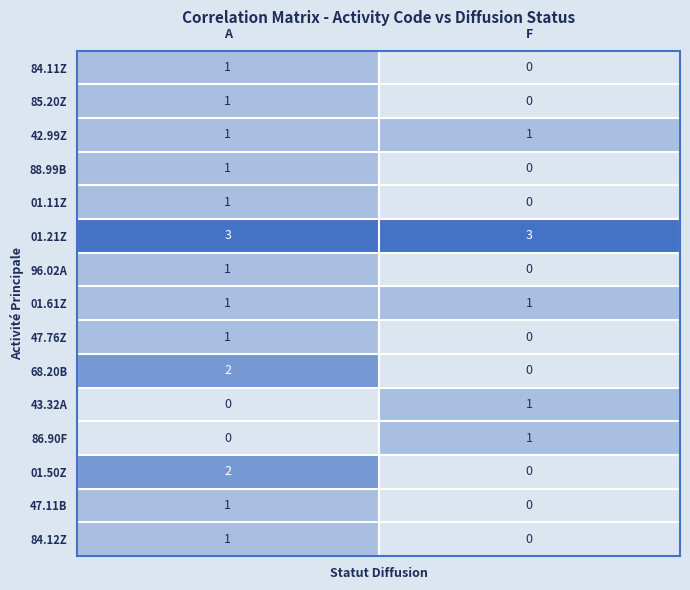

Is it true that 84.11Z equals 0 at F?

True